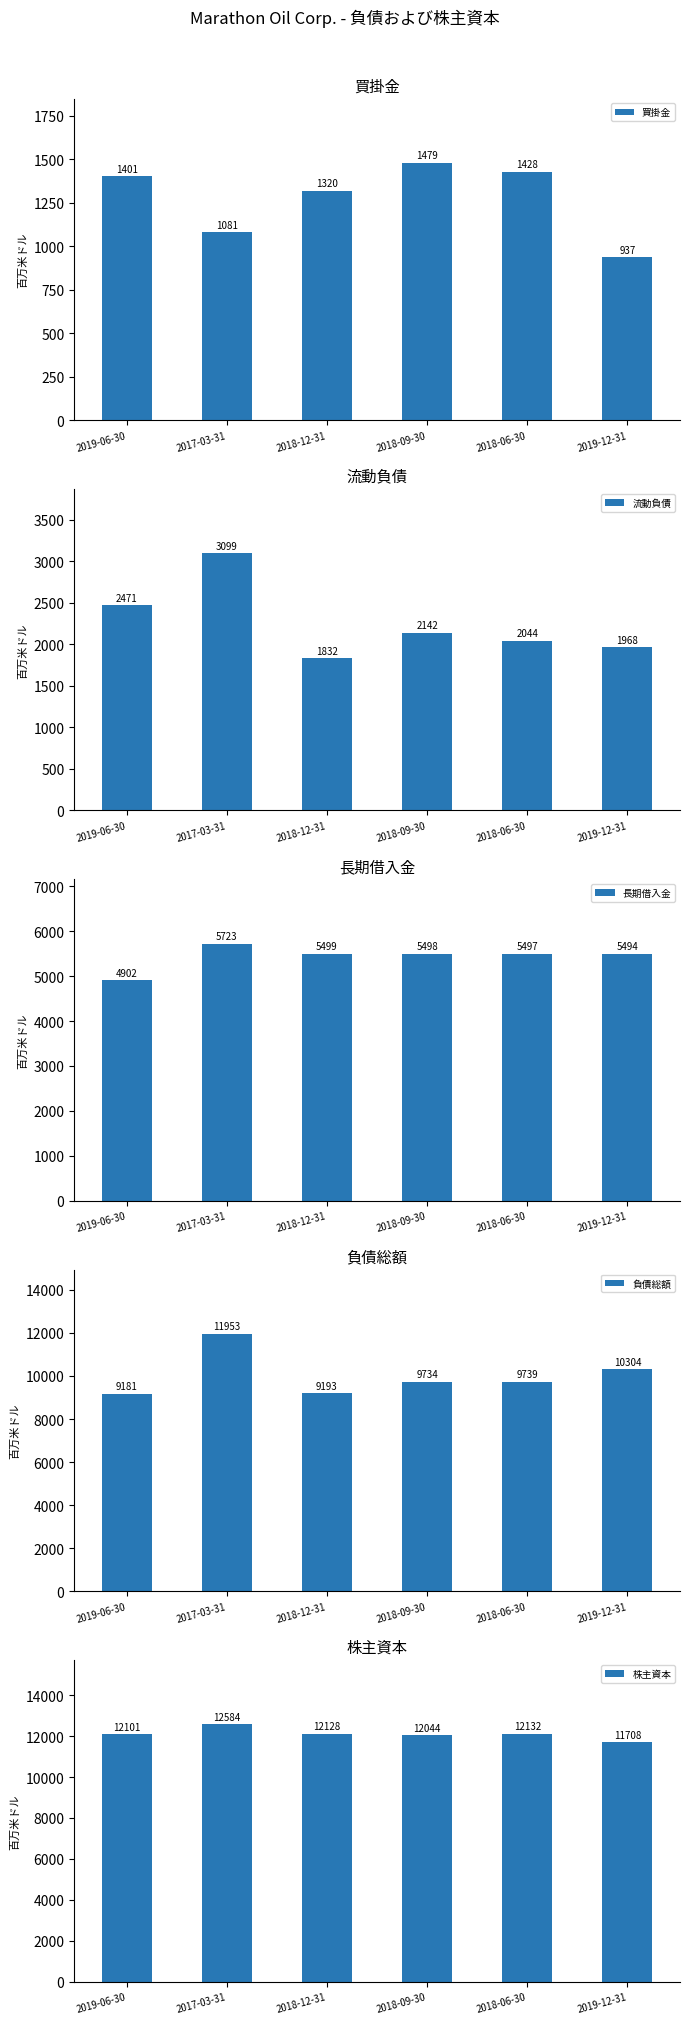

Where does the 流動負債 series first go above 2142?

2019-06-30